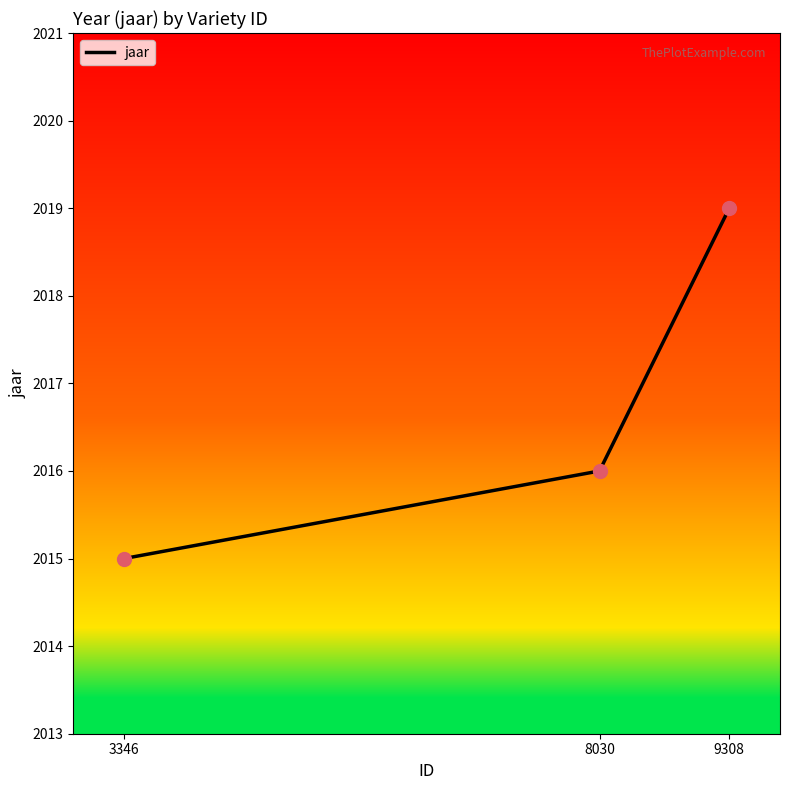

What is the change in value from 8030 to 9308?

+3